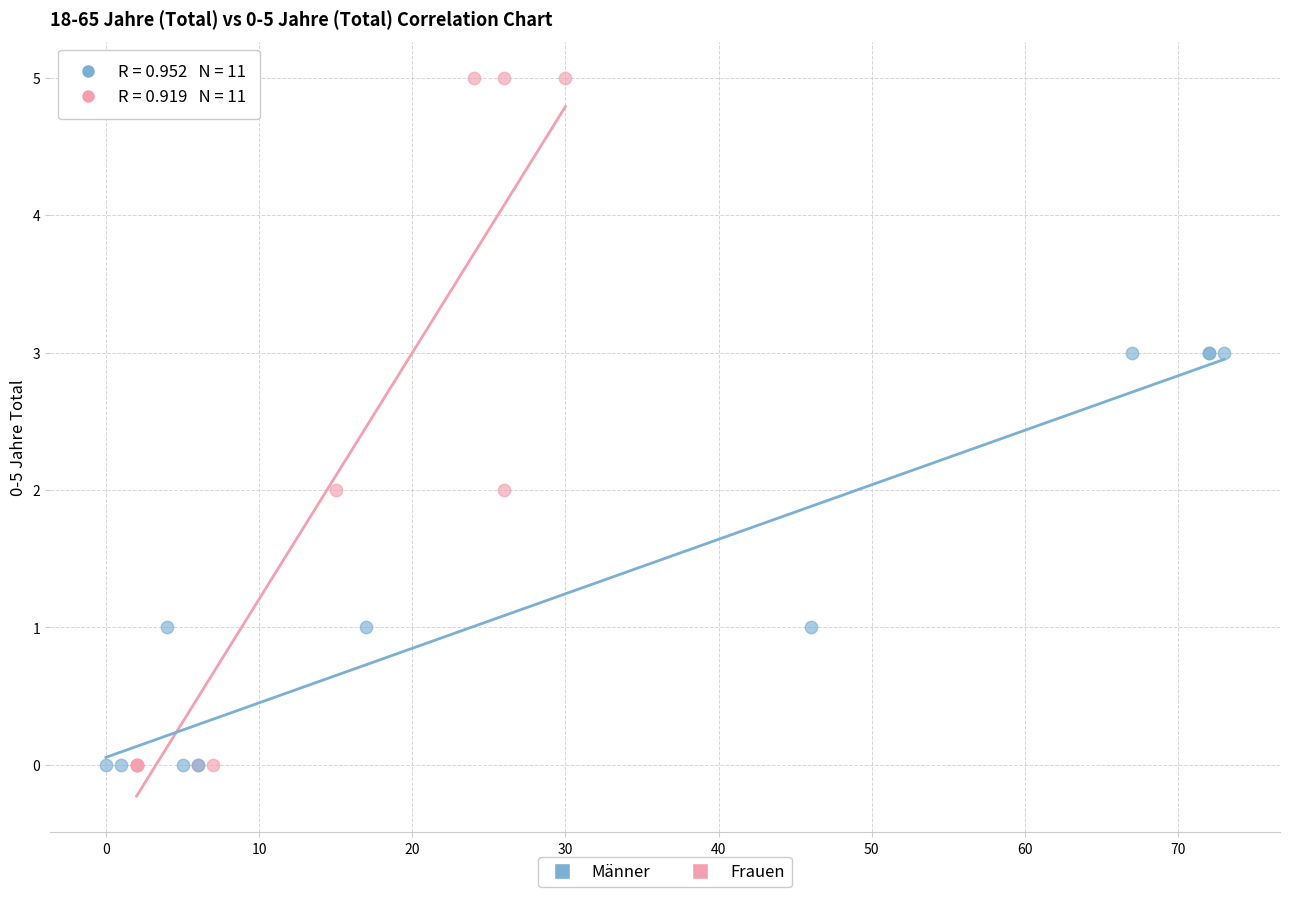

Which series reaches the maximum Y coordinate?

Frauen